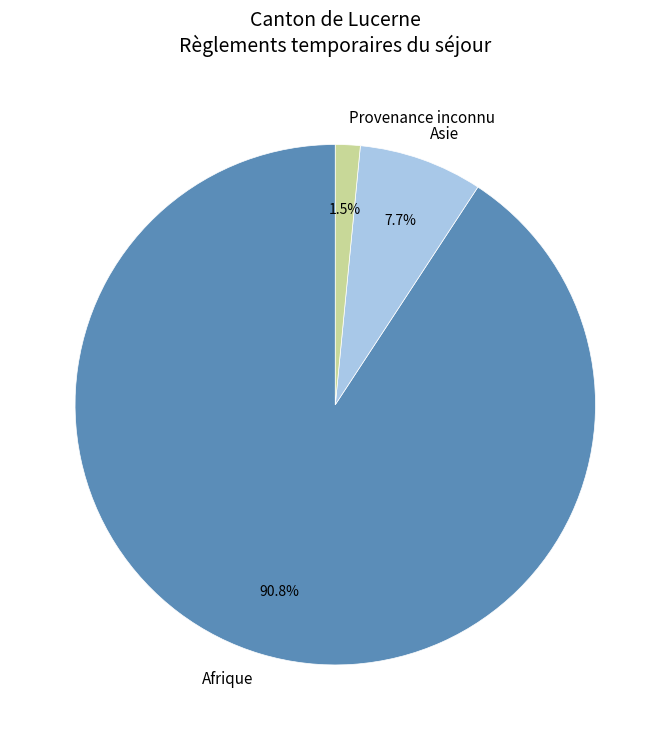

Which slice represents more than half of the pie?

Afrique